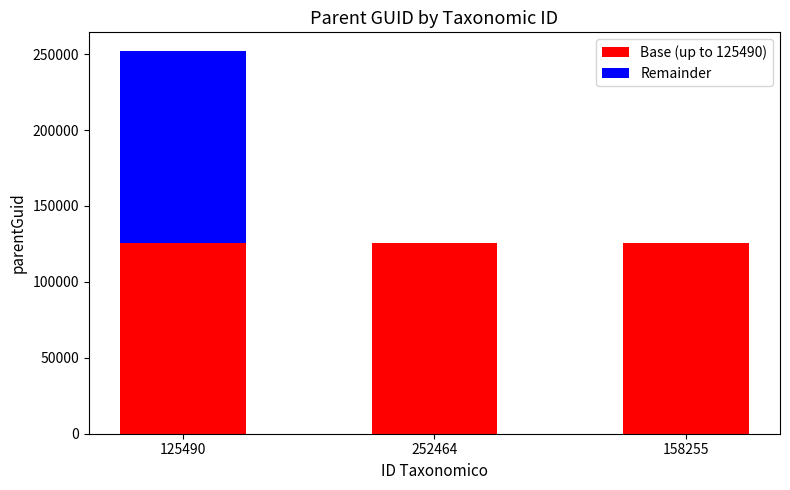

Is it true that Base (up to 125490) equals 125490 at 125490?

True